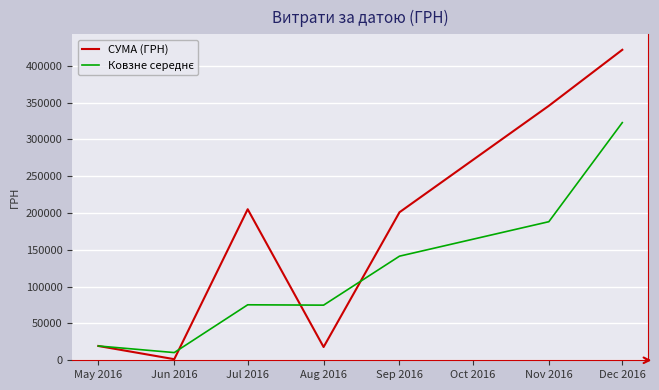

How many interior local valleys does the СУМА (ГРН) series have?

2